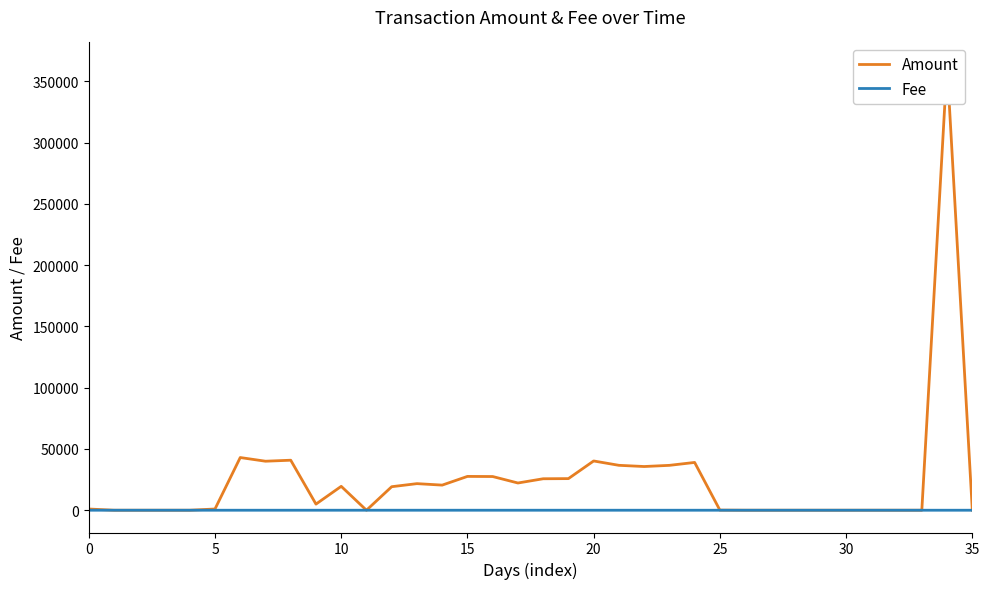

What is the sum of the Fee values at 16 and 19?

2.0